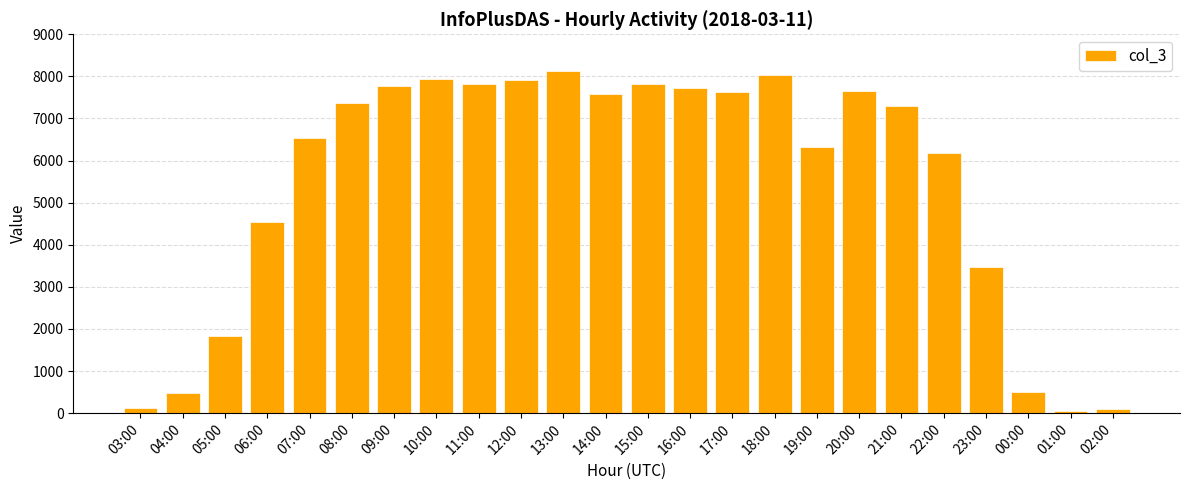

Where is the data nearest to the value 4096?

06:00